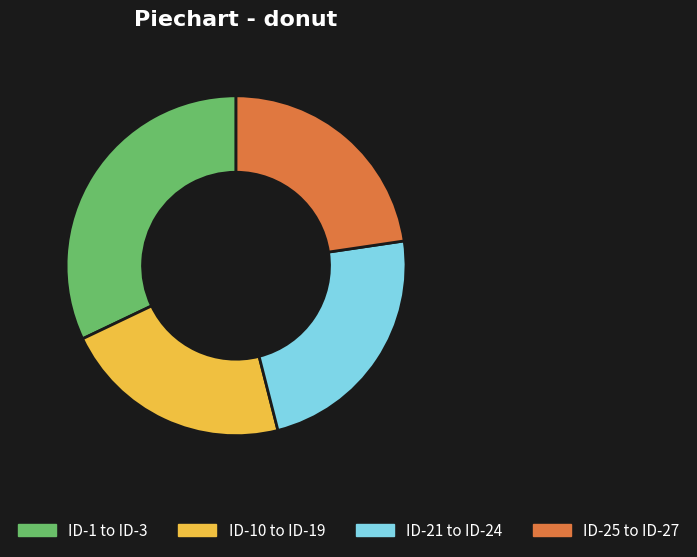

Does ID-1 to ID-3 account for over 50% of the chart?

No